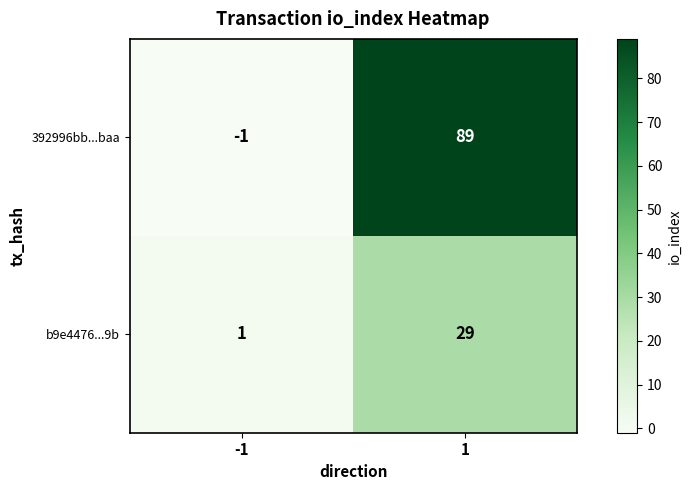

How many data points does each series have?

2